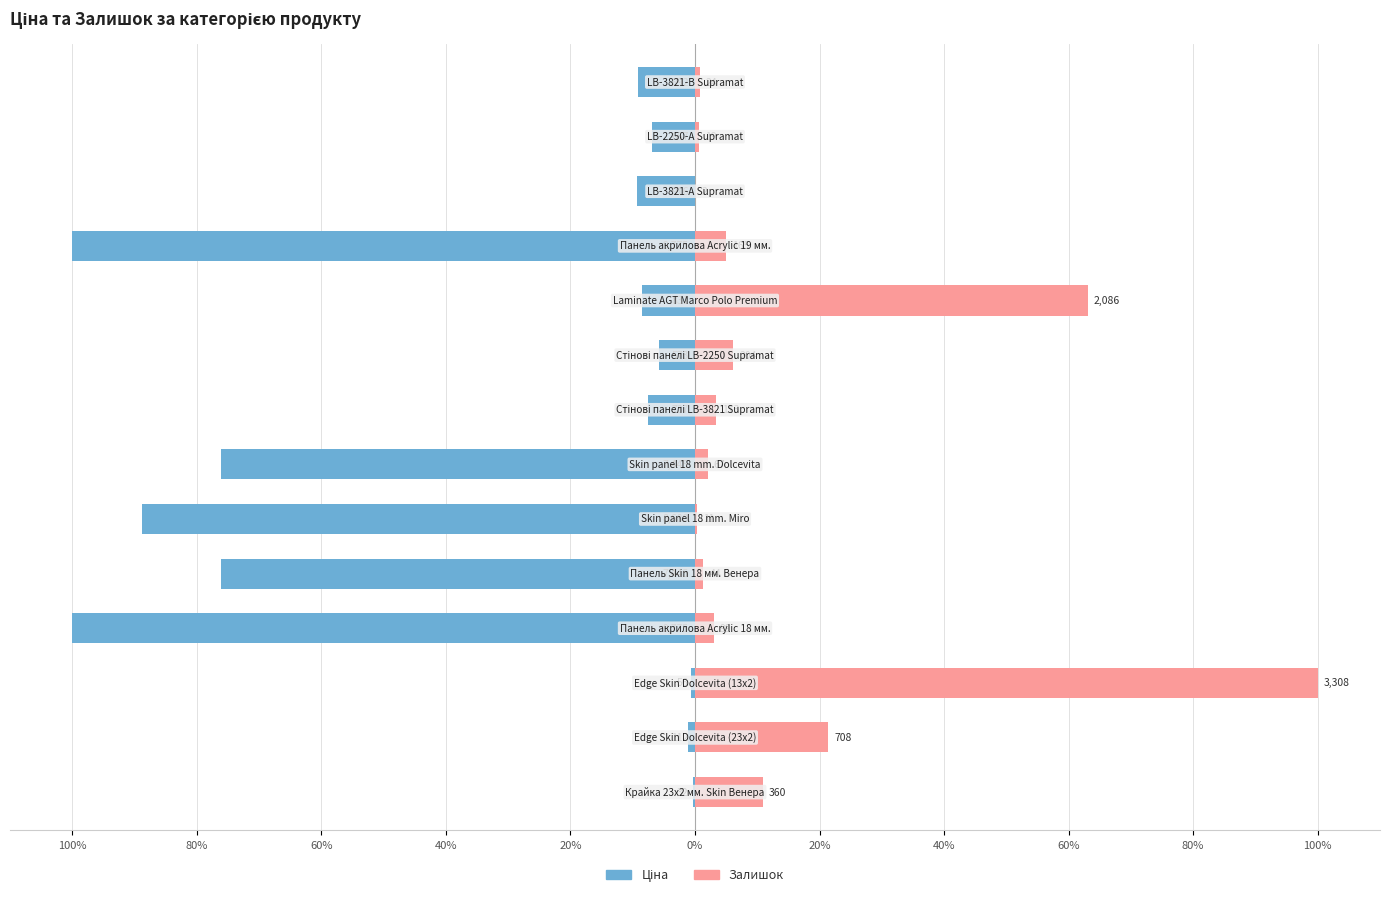

Between 60% and 60%, which is larger?

60%